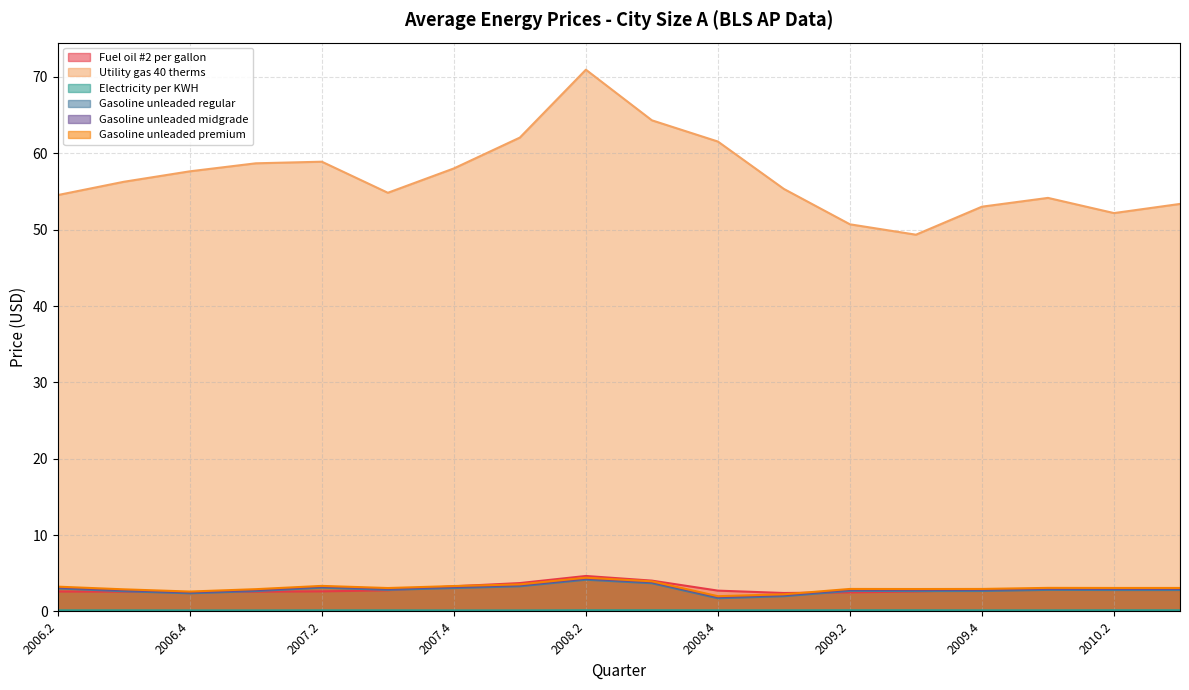

At which category does the chart reach its minimum across all series?

2008.1